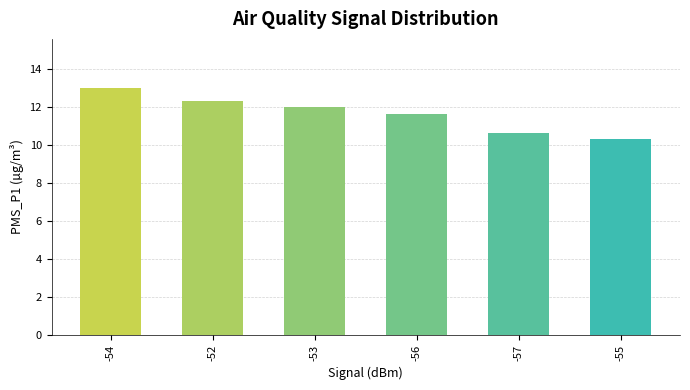

The chart shows a value of 7.4 at -56. True or false?

False